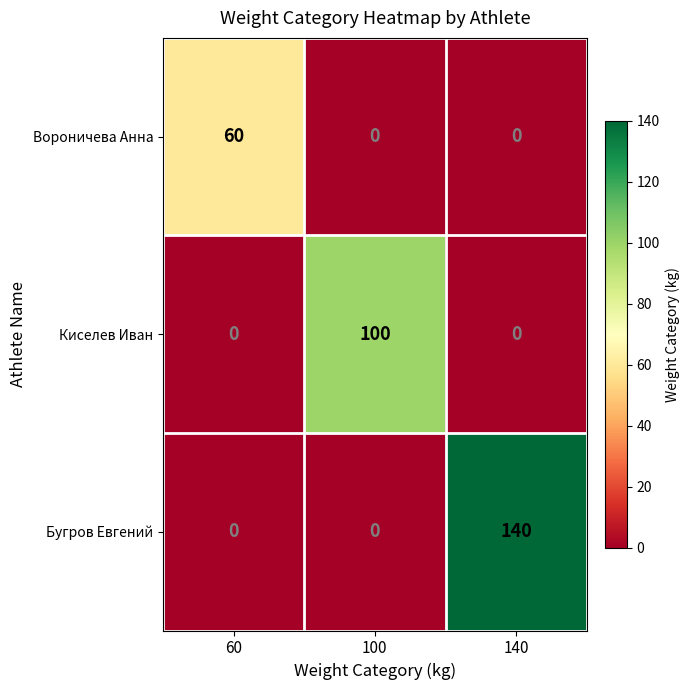

What is the maximum value for Вороничева Анна?

60